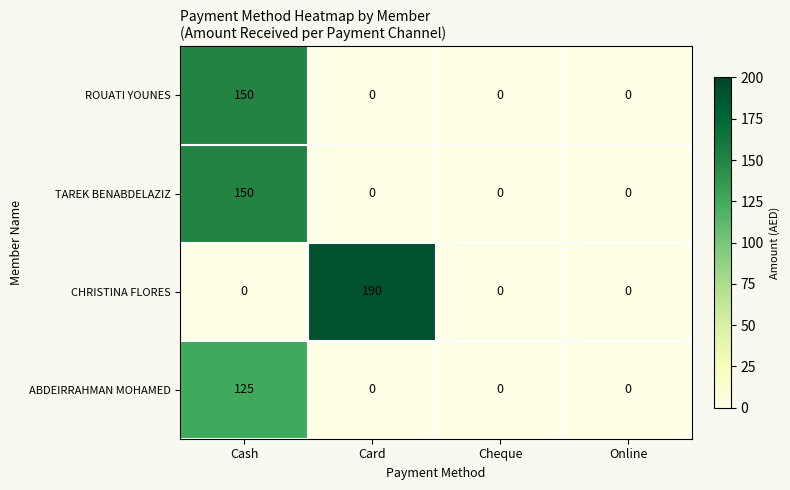

Which series has the largest total across all categories?

CHRISTINA FLORES